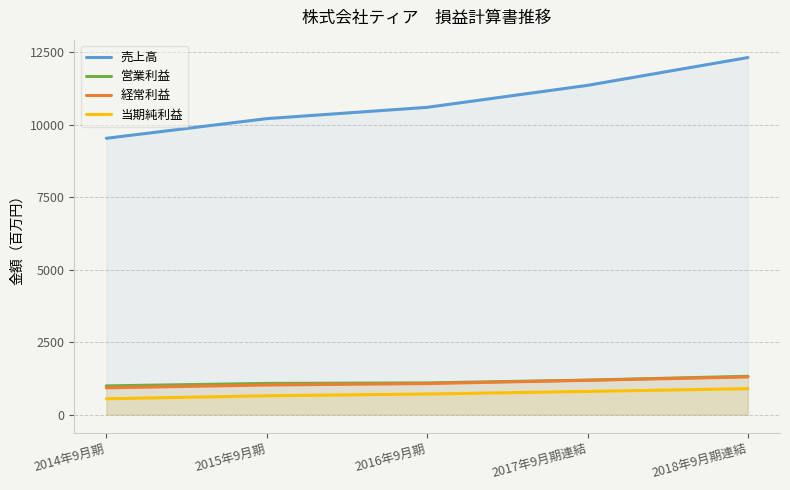

Reading right to left, extract all data points from this chart.

売上高: 2018年9月期連結=12311	2017年9月期連結=11352	2016年9月期=10594	2015年9月期=10205	2014年9月期=9527
営業利益: 2018年9月期連結=1323	2017年9月期連結=1190	2016年9月期=1094	2015年9月期=1077	2014年9月期=992
経常利益: 2018年9月期連結=1300	2017年9月期連結=1185	2016年9月期=1072	2015年9月期=1022	2014年9月期=925
当期純利益: 2018年9月期連結=896	2017年9月期連結=801	2016年9月期=712	2015年9月期=652	2014年9月期=548